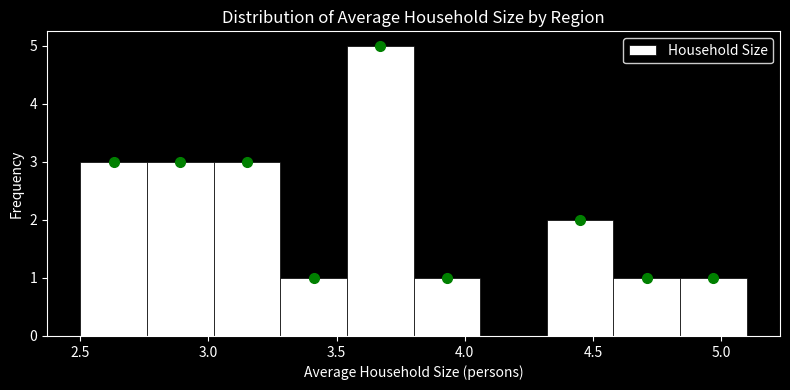

Over which range of the x-axis is the bar tallest?

3.54 to 3.80